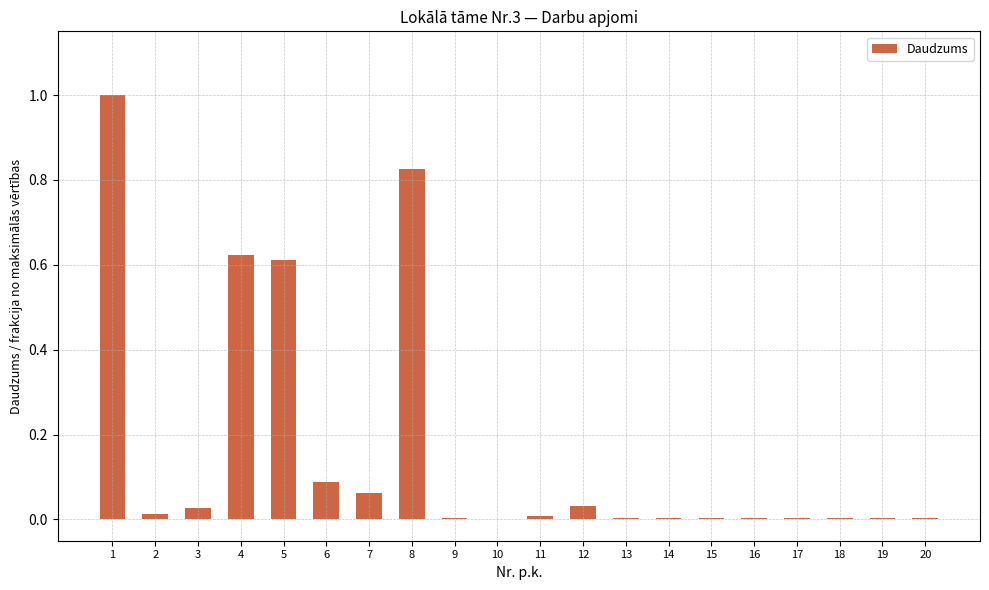

What is the sum of all values?

3.3